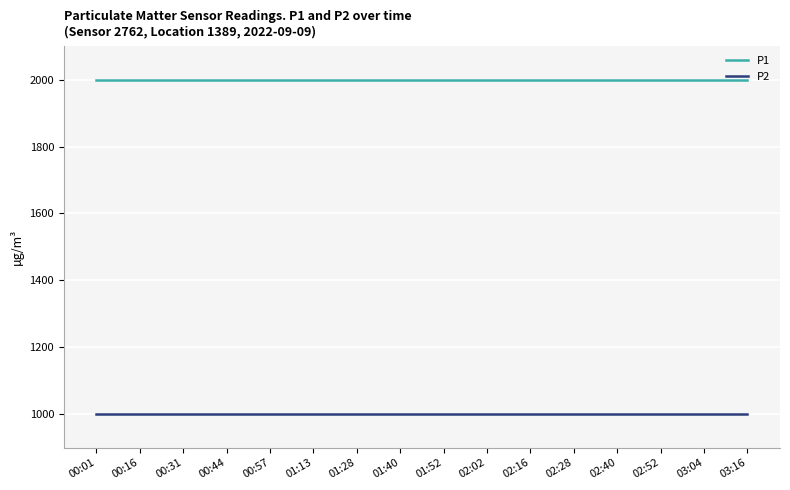

What is the spread (max minus min) of values at 02:40?

1000.0